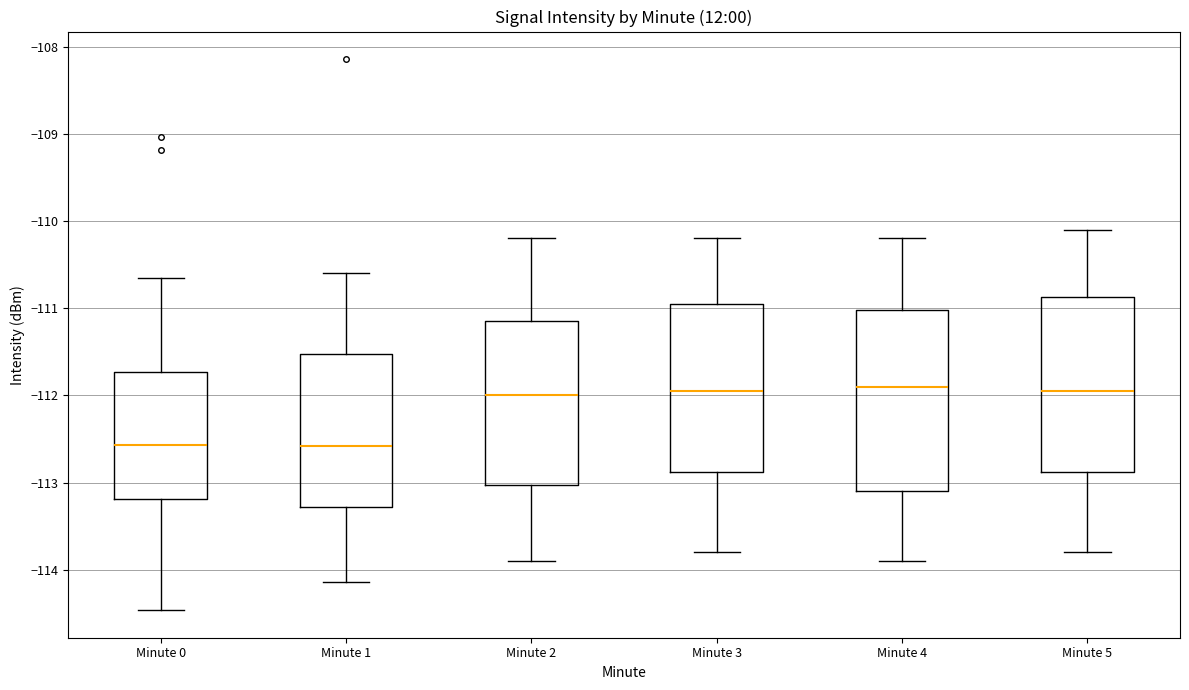

Where does the lower whisker of the box for Minute 2 end on the y-axis? The values are not printed on the chart, so give them approximately, as read against the axis.

-113.9